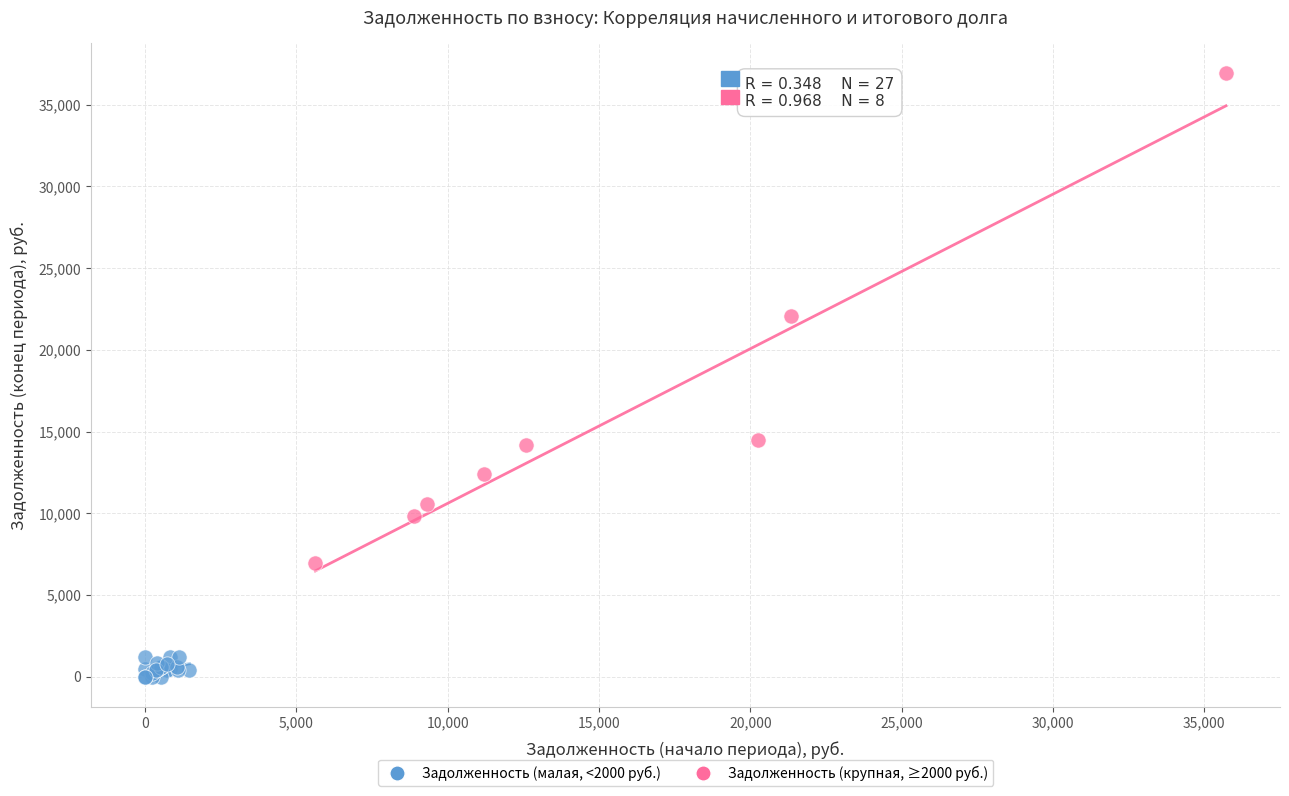

Which series reaches the minimum Y coordinate?

Задолженность (малая, <2000 руб.)